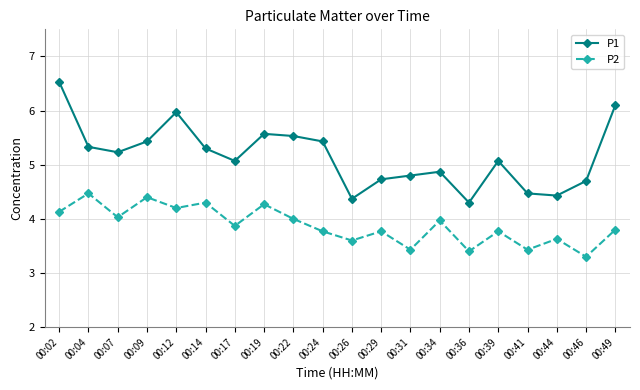

Reading left to right, transcribe all the data shown in this chart.

P1: 00:02=6.5	00:04=5.3	00:07=5.2	00:09=5.4	00:12=6.0	00:14=5.3	00:17=5.1	00:19=5.6	00:22=5.5	00:24=5.4	00:26=4.4	00:29=4.7	00:31=4.8	00:34=4.9	00:36=4.3	00:39=5.1	00:41=4.5	00:44=4.4	00:46=4.7	00:49=6.1
P2: 00:02=4.1	00:04=4.5	00:07=4.0	00:09=4.4	00:12=4.2	00:14=4.3	00:17=3.9	00:19=4.3	00:22=4.0	00:24=3.8	00:26=3.6	00:29=3.8	00:31=3.4	00:34=4.0	00:36=3.4	00:39=3.8	00:41=3.4	00:44=3.6	00:46=3.3	00:49=3.8